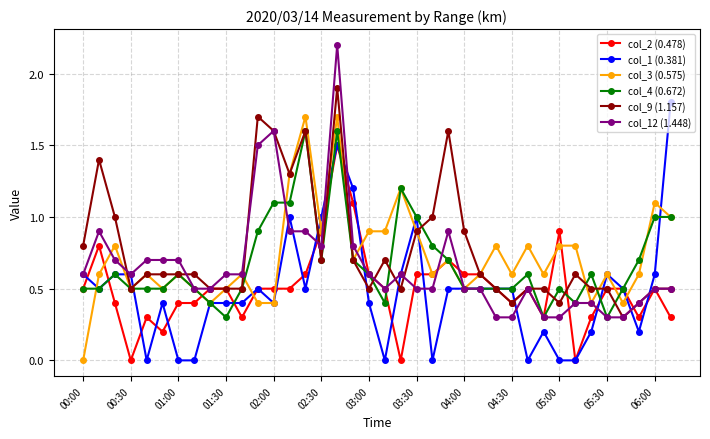

Which series has the largest total across all categories?

col_9 (1.157)